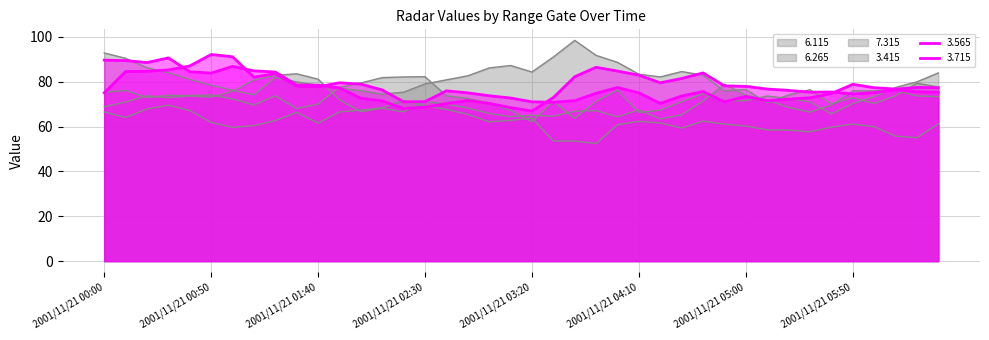

Count the number of data series in this chart.

6